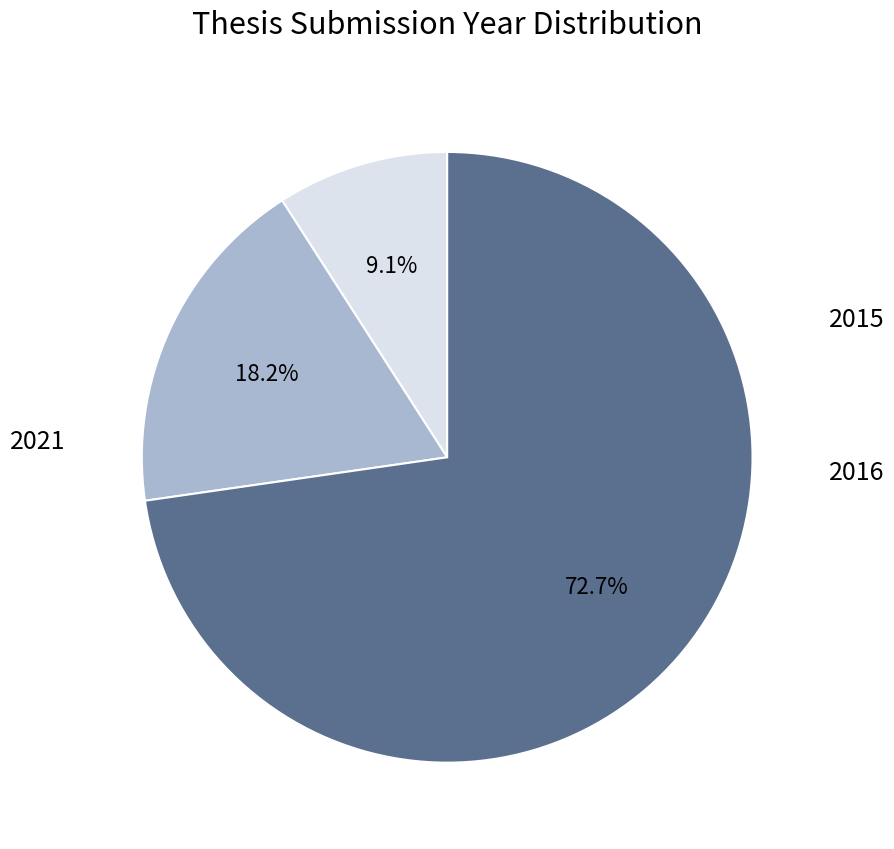

Does any single category account for the majority?

Yes